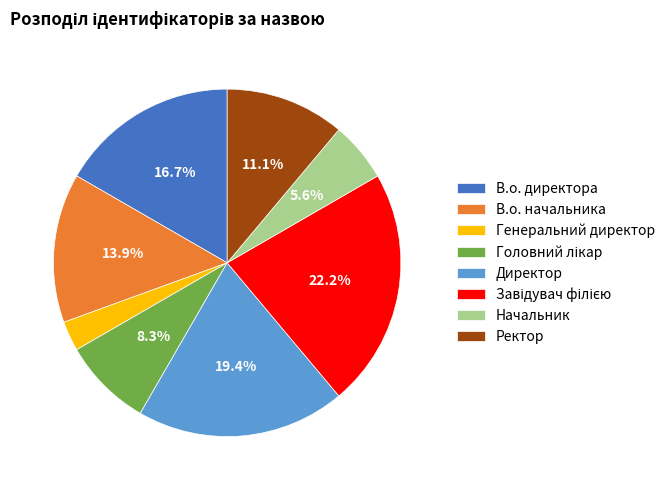

Do Начальник and Генеральний директор together represent more than half of the pie?

No